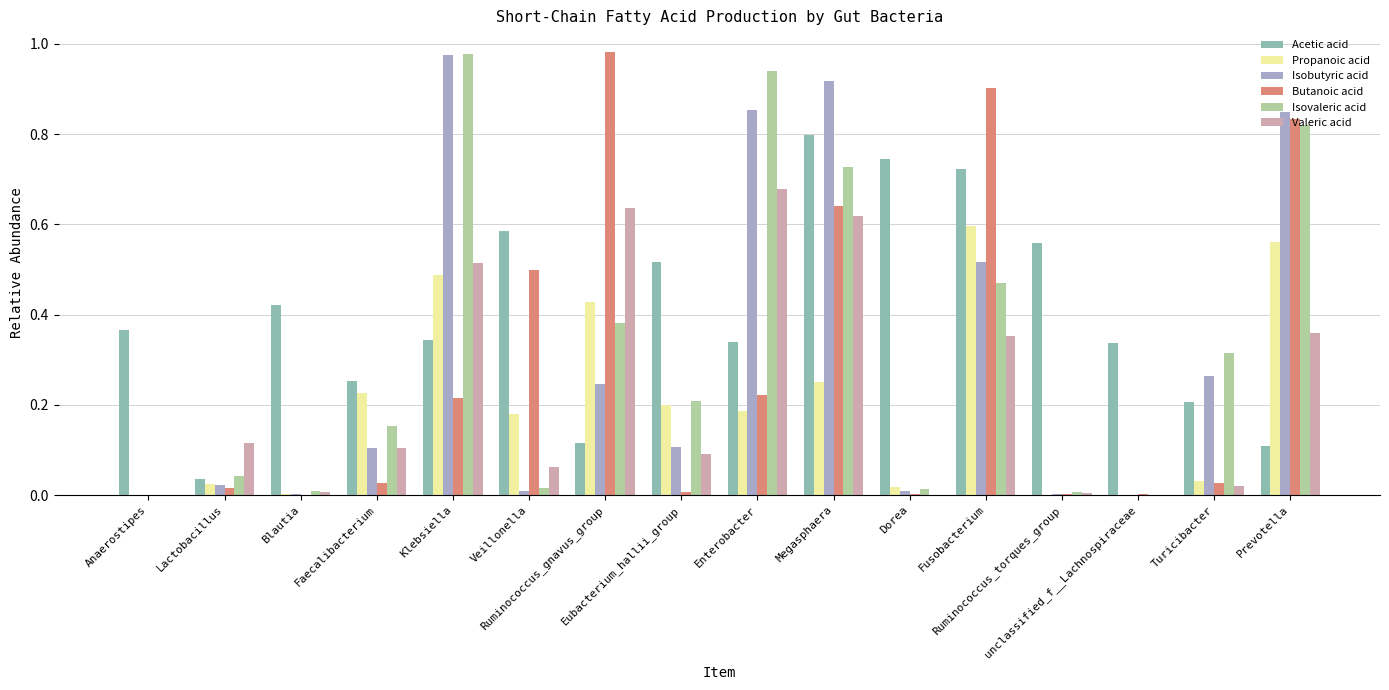

Which series has the largest total across all categories?

Acetic acid